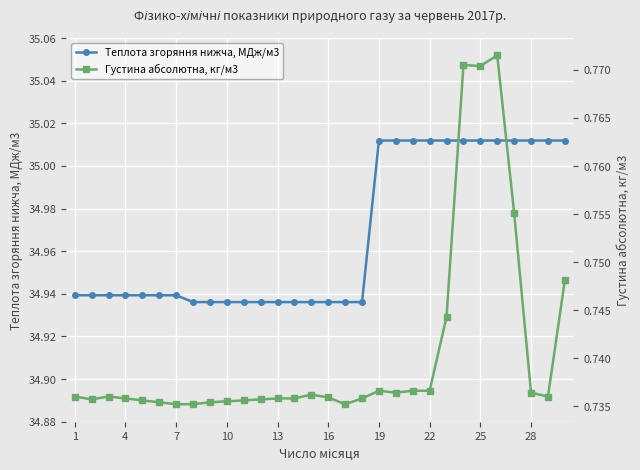

What is the difference between the highest and lowest values at 13?

34.2